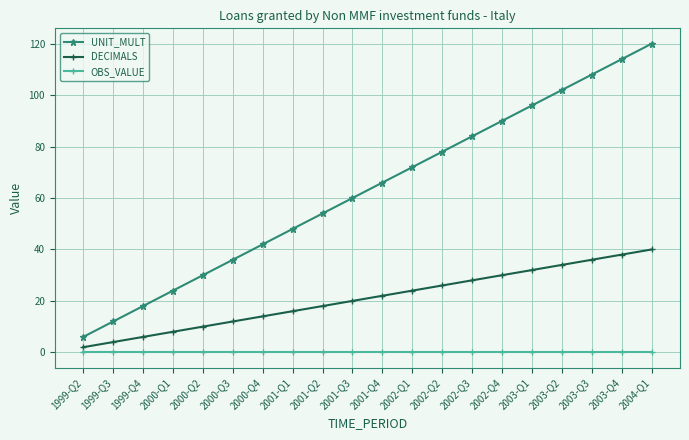

Which category has the highest value across all series?

2004-Q1